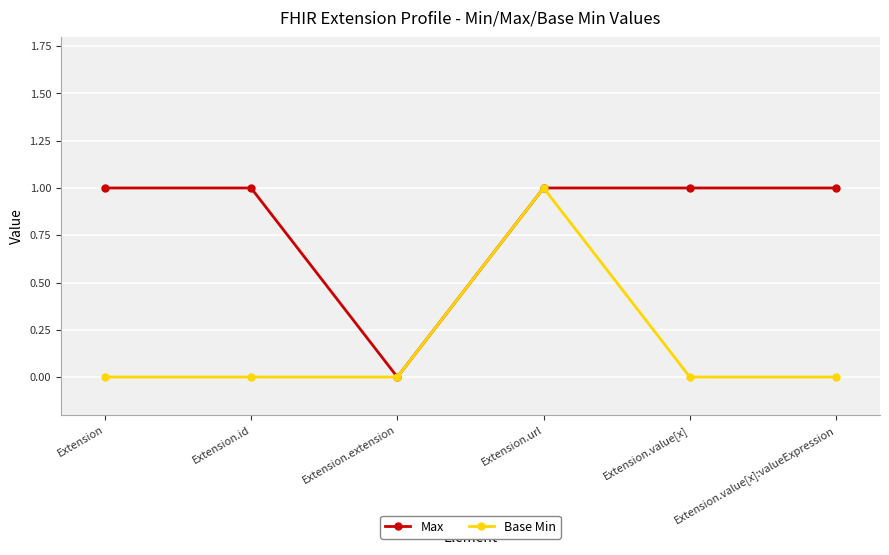

How many distinct data groups are displayed?

2